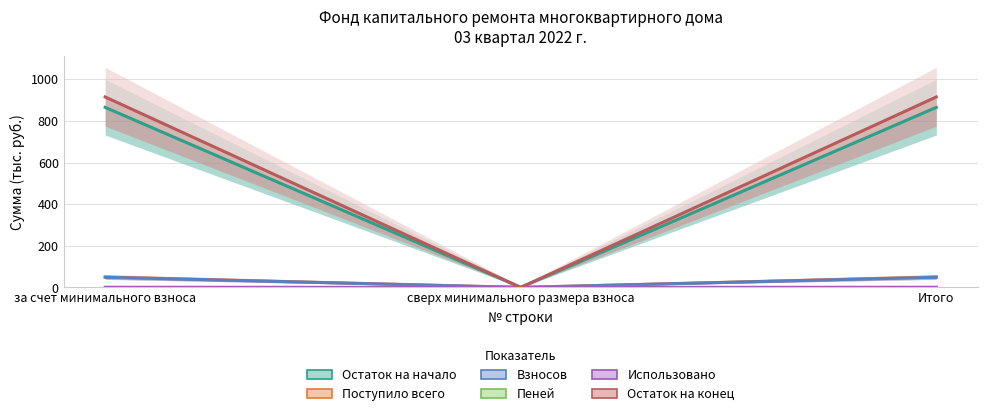

What is the label of the 3rd point from the left?

Итого